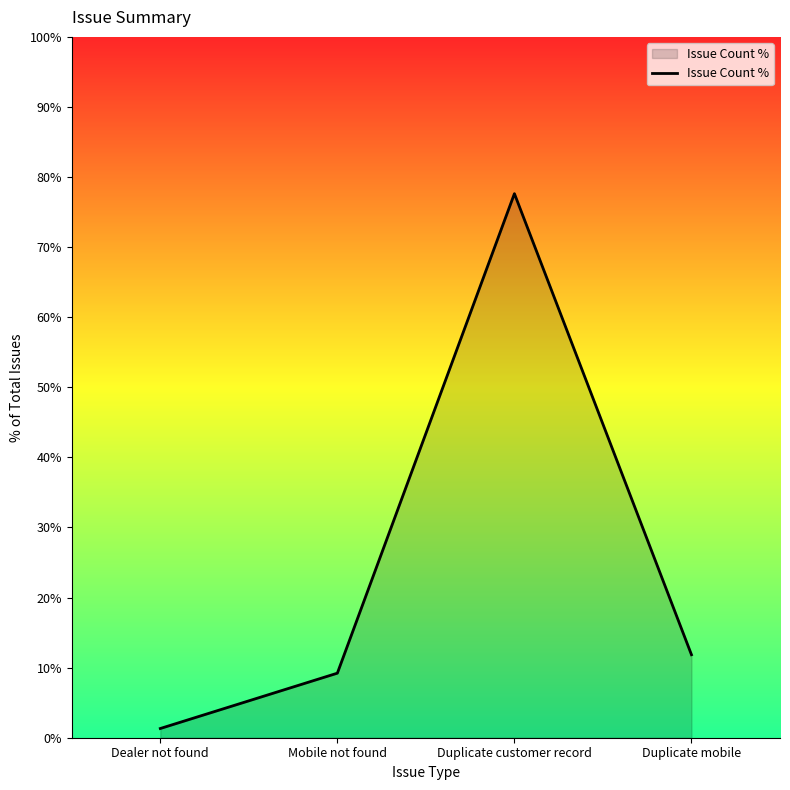

How many lines are shown in the chart?

1